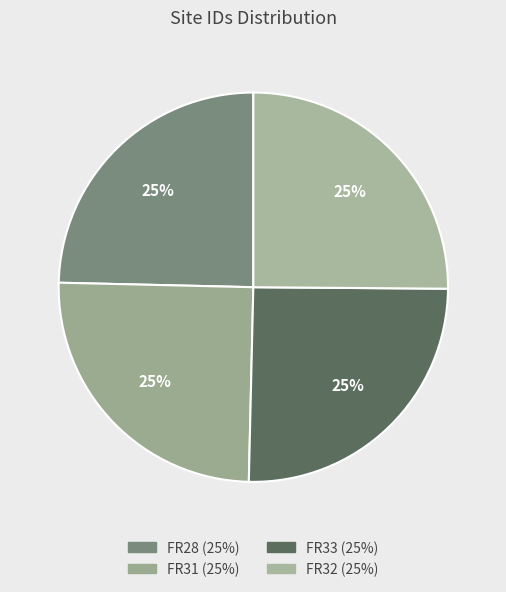

What is the ratio of the value at FR32 to the value at FR28?

1.0